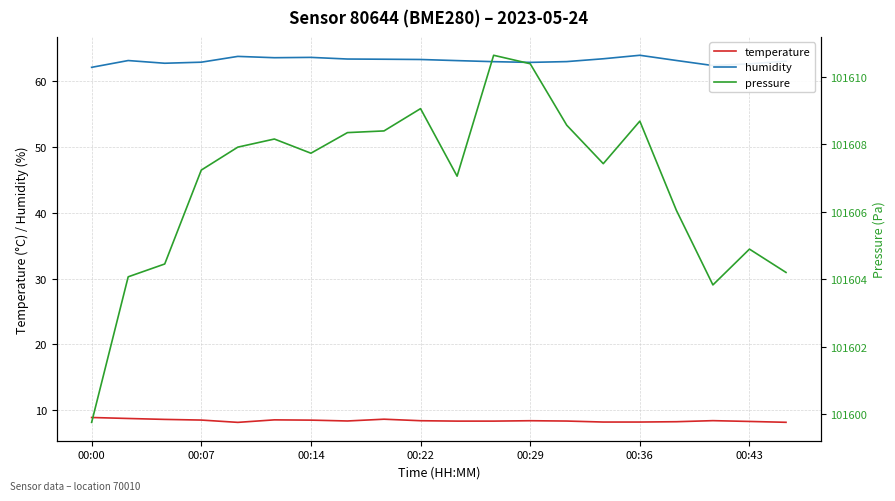

What is the minimum value for humidity?

62.1